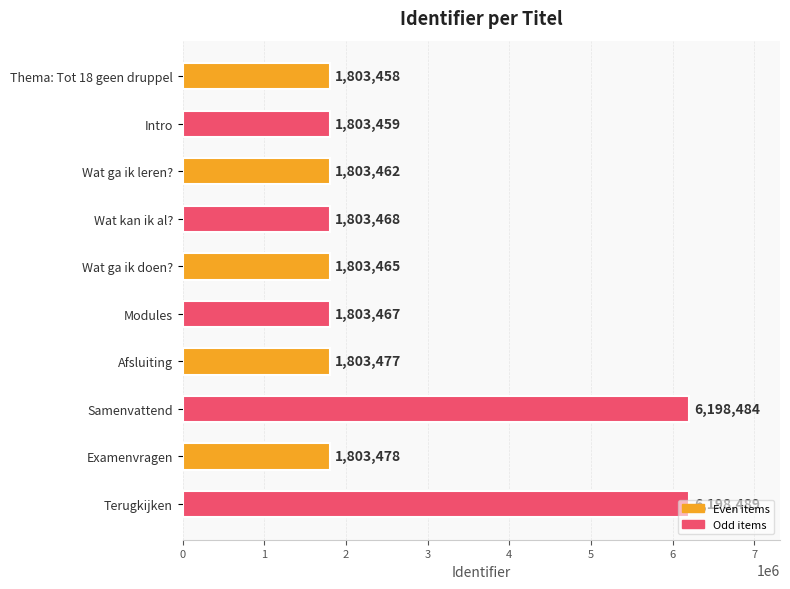

The chart shows a value of 1803465 at Wat ga ik doen?. True or false?

True